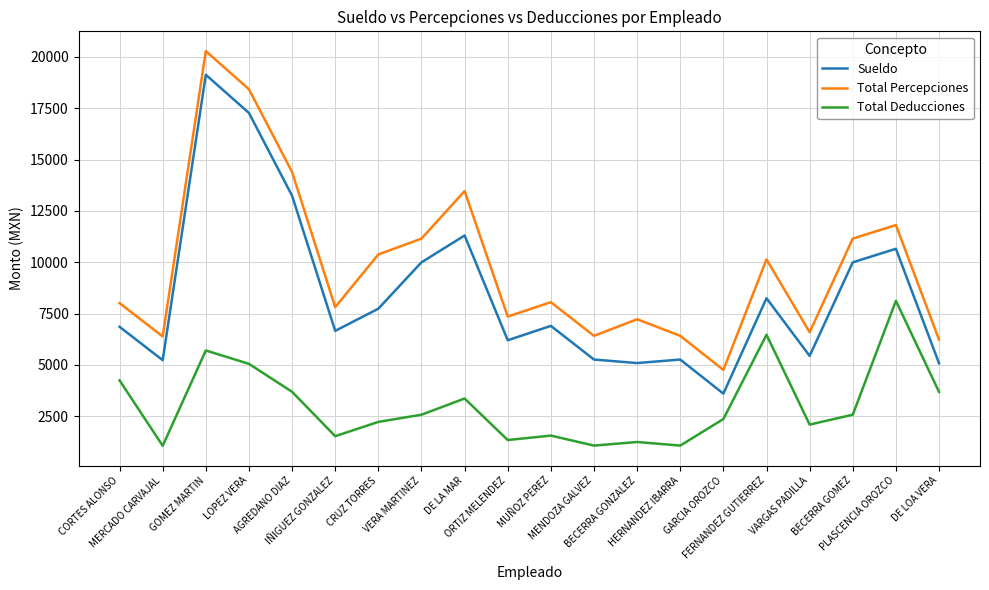

At which label is Sueldo closest to 11366?

DE LA MAR